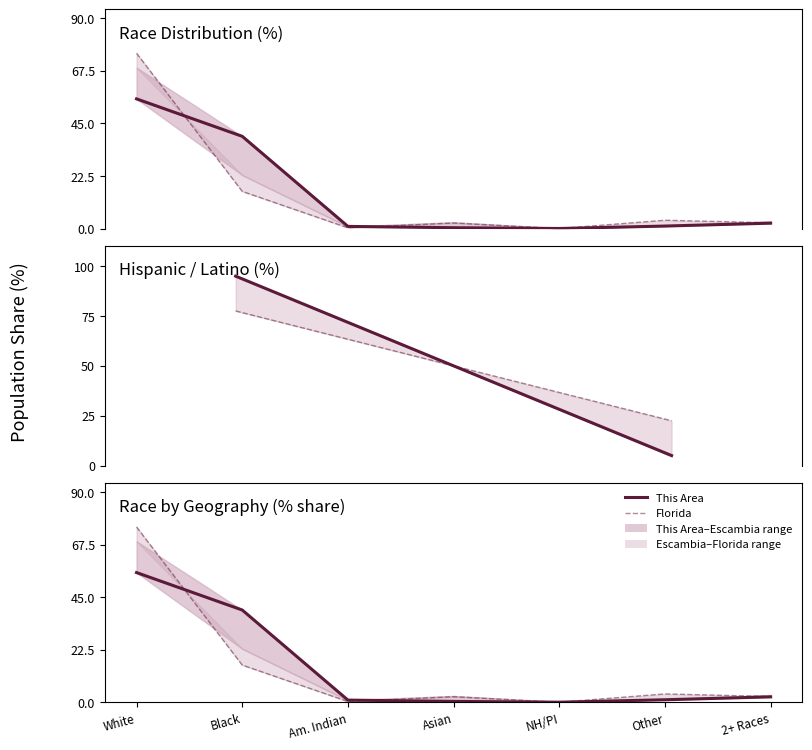

How many lines are shown in the chart?

2